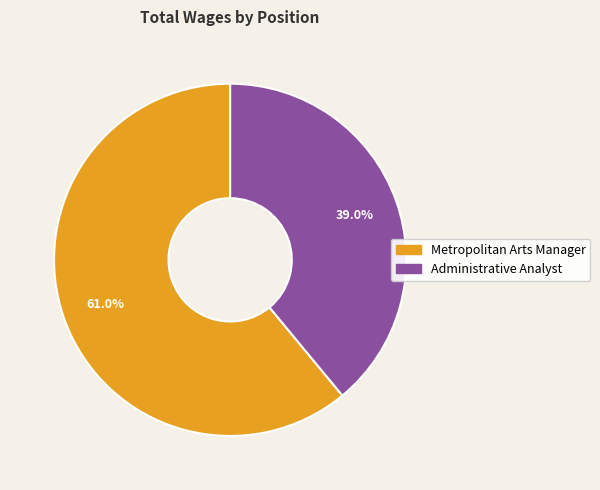

To the nearest percent, what percentage of the pie is Administrative Analyst?

39%